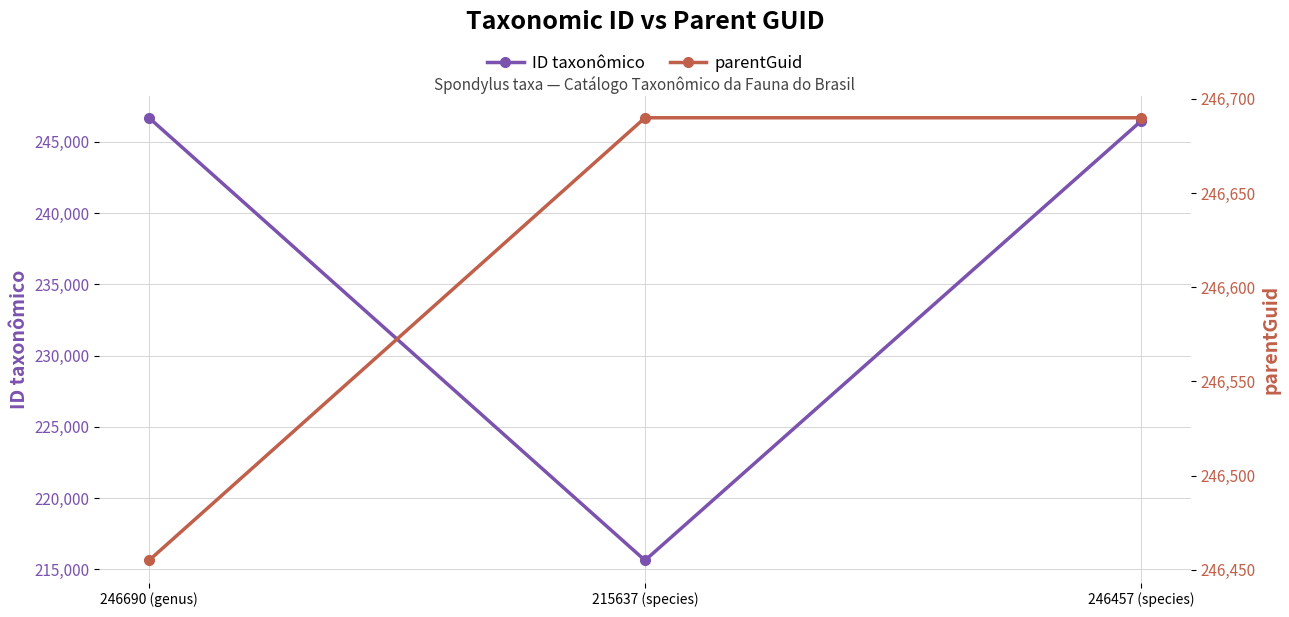

List the series in order of their peak value, highest first.

ID taxonômico, parentGuid